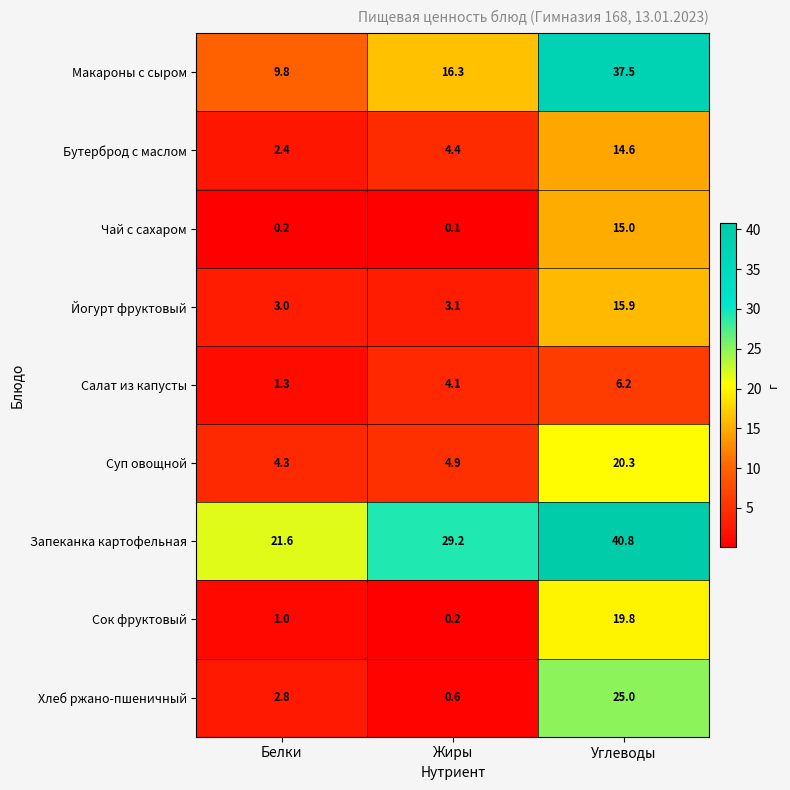

How many data points does each series have?

3